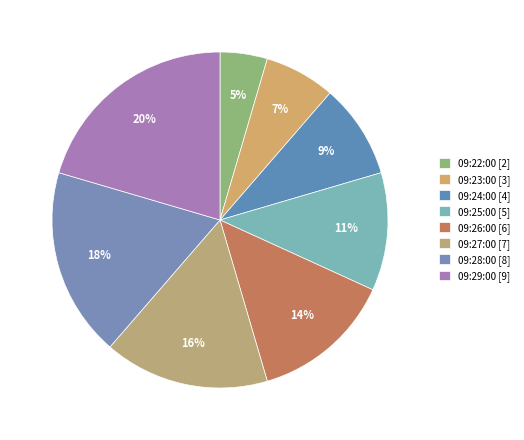

To the nearest percent, what is the difference between the 09:23:00 and 09:24:00 slice percentages?

2%